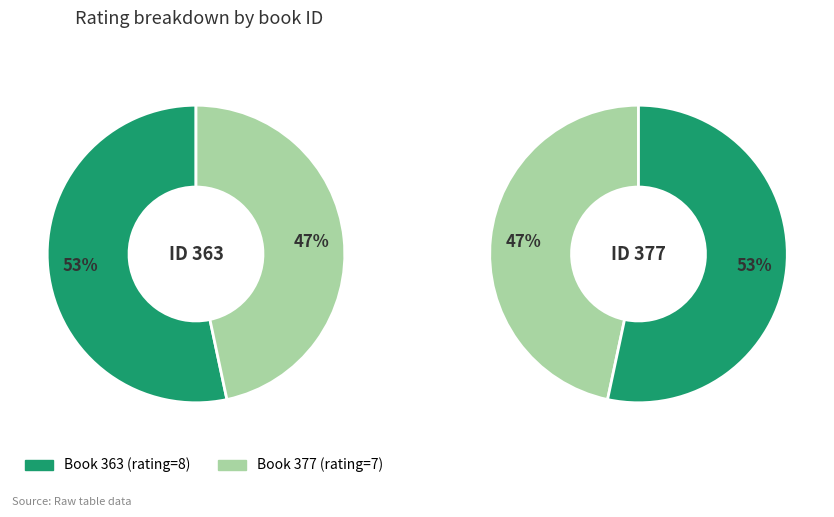

True or false: 377 accounts for 47% of the total.

True